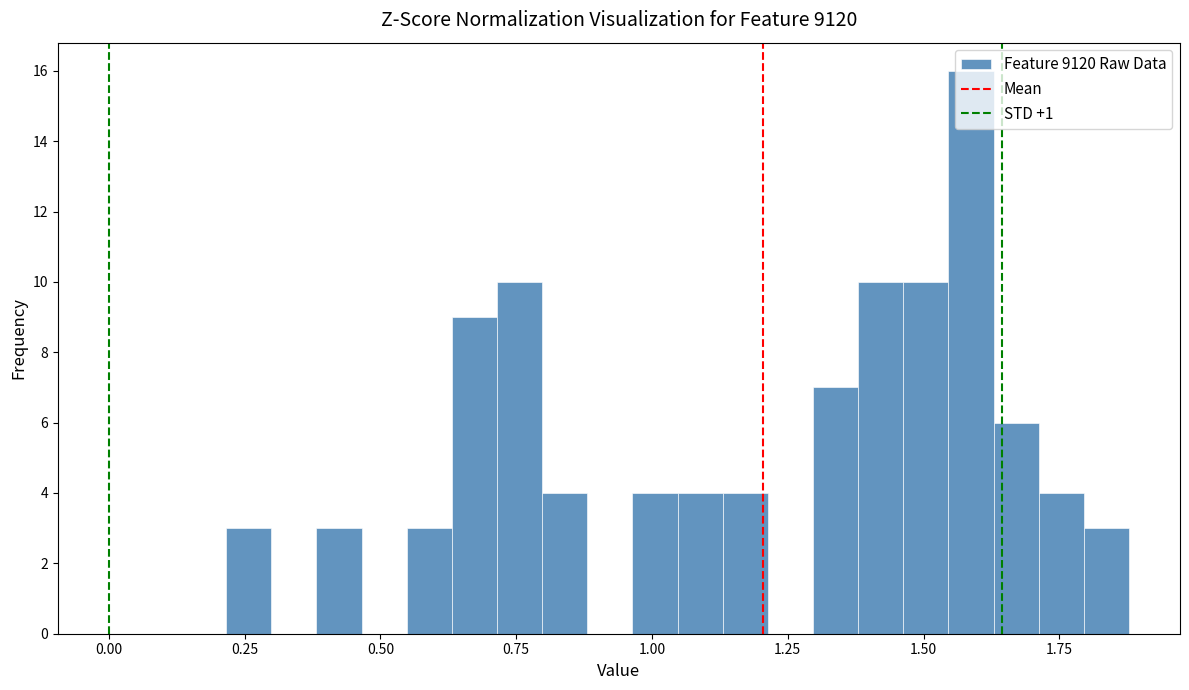

Around what value on the x-axis is the tallest bar? Give the approximate position of its centre, as read against the axis.

1.60